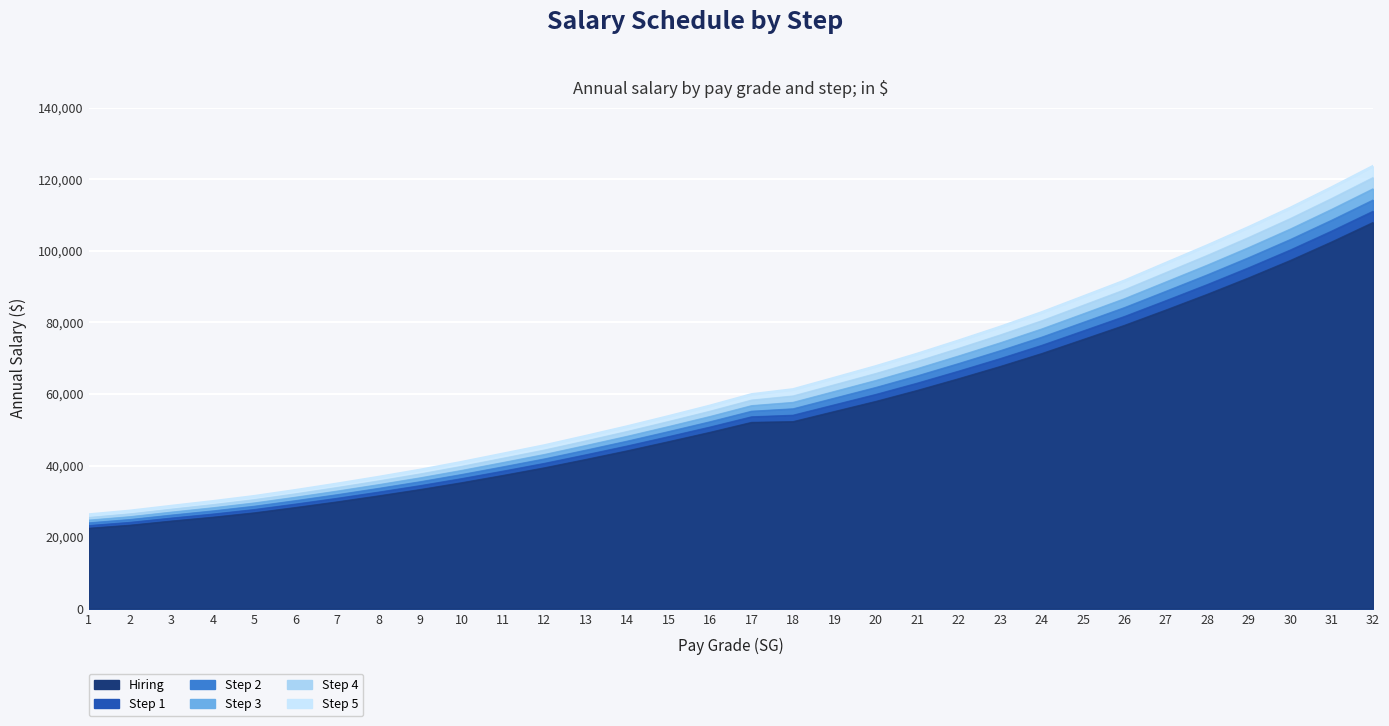

What is the difference between the Step 3 values at 17 and 14?

8568